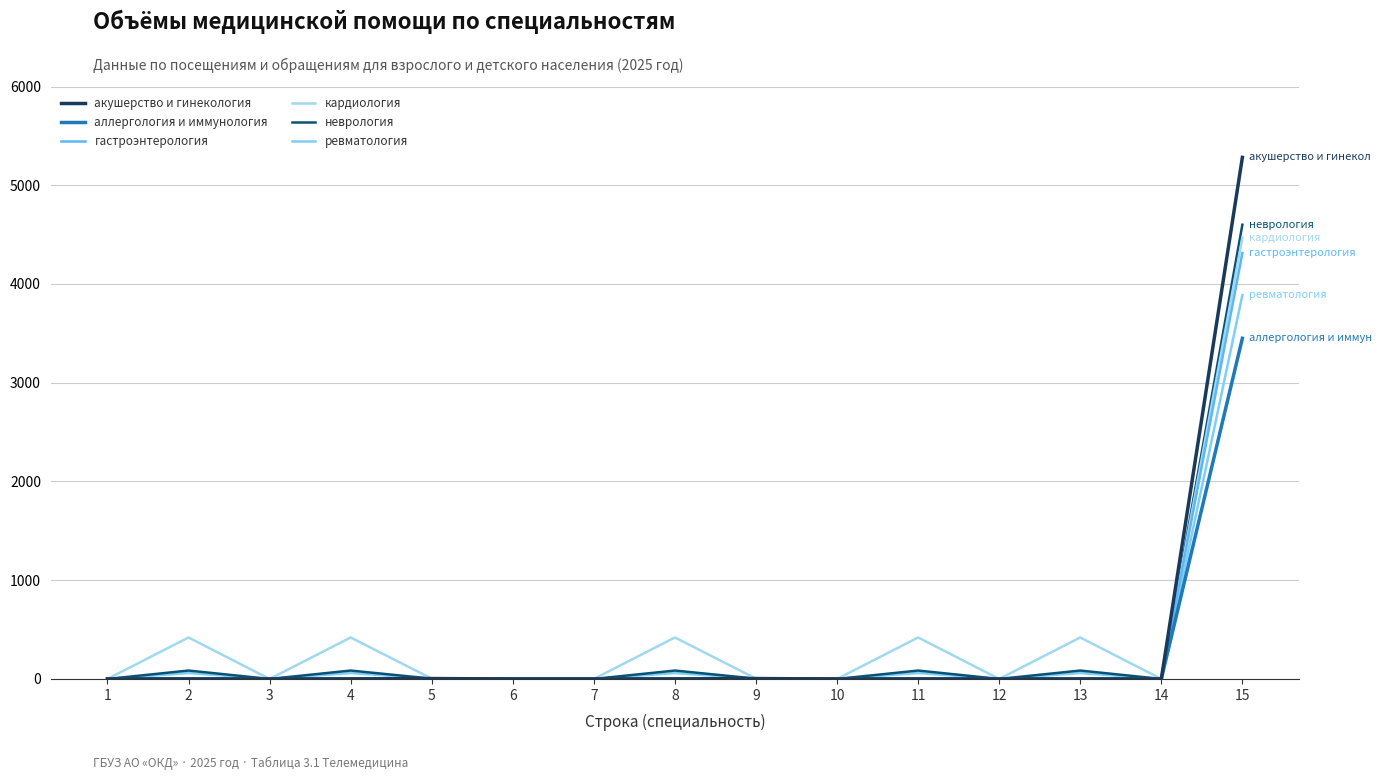

Rank the series at 15 from highest to lowest value.

акушерство и гинекология, неврология, кардиология, гастроэнтерология, ревматология, аллергология и иммунология